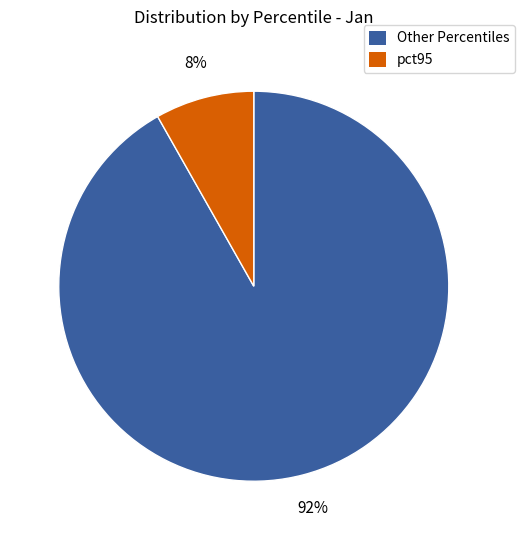

Is it true that Other Percentiles is 79% of the pie?

False